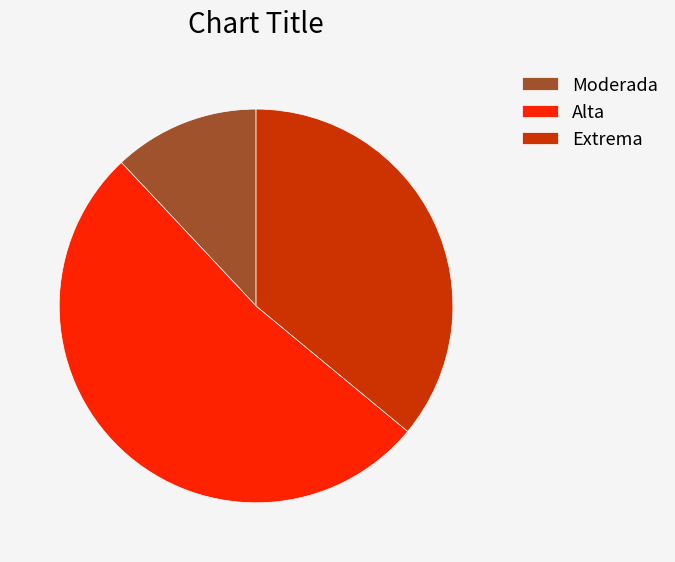

What is the smallest slice in the pie chart?

Moderada